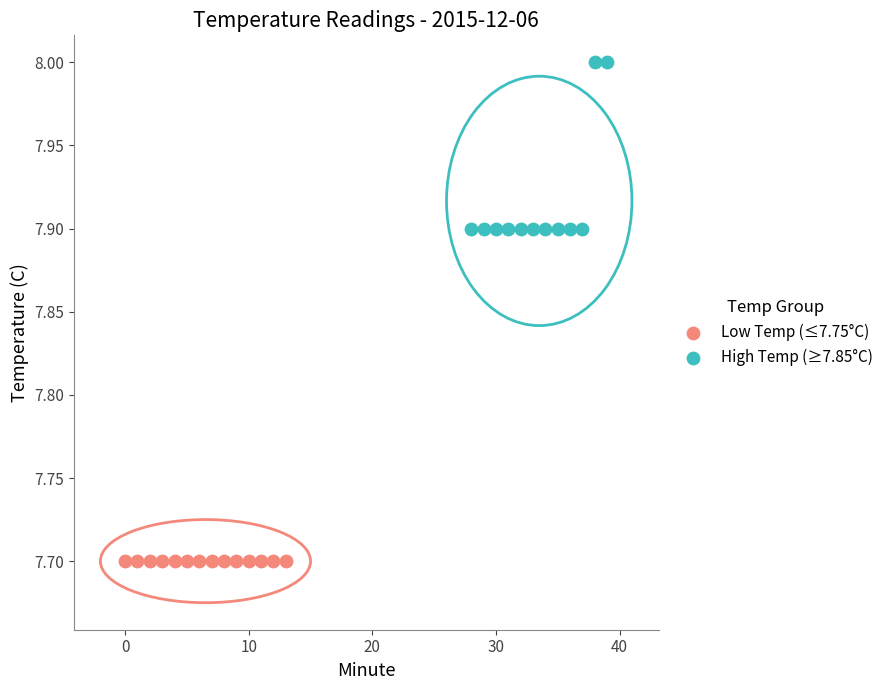

Which series reaches the maximum Y coordinate?

High Temp (≥7.85°C)